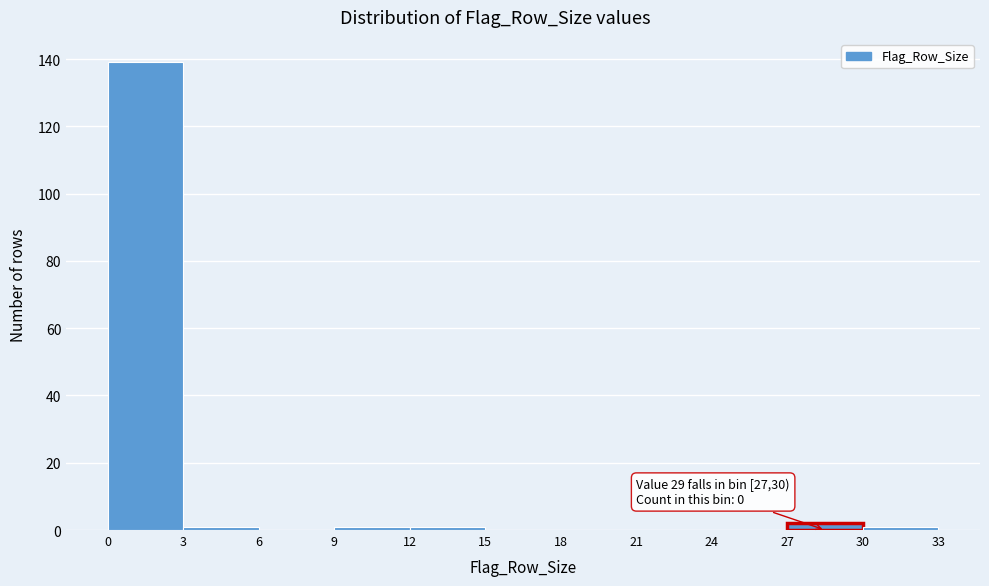

Which range on the x-axis has the tallest bar?

0 to 3